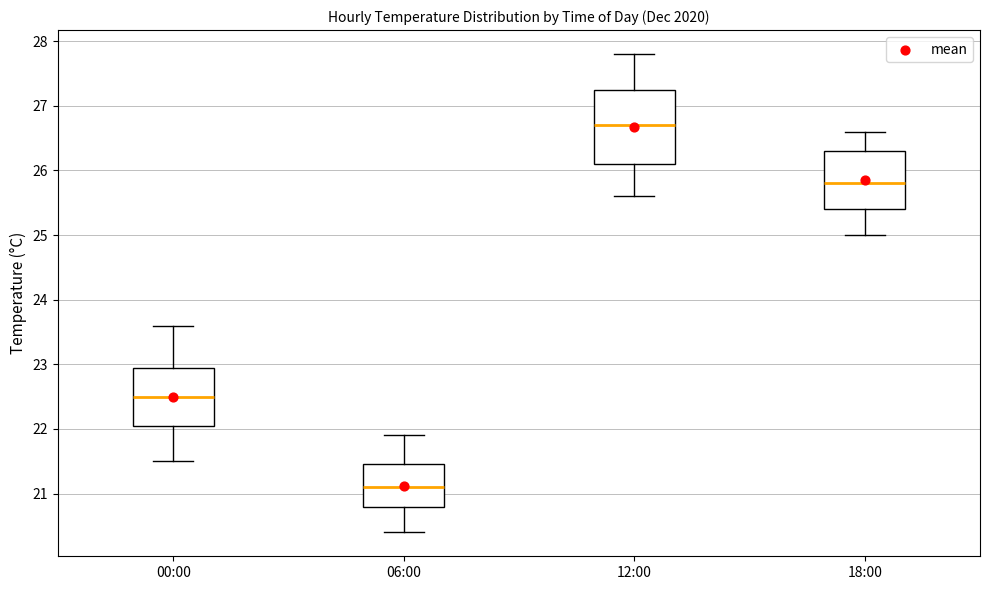

Reading left to right, read every box against the y-axis: the position of its median line, the range the box covers, and the ends of its whiskers. The values are not printed on the chart, so give them approximately, as read against the axis.

00:00: median 22.5, box 22.1 to 23.0, whiskers 21.5 to 23.6
06:00: median 21.1, box 20.8 to 21.5, whiskers 20.4 to 21.9
12:00: median 26.7, box 26.1 to 27.3, whiskers 25.6 to 27.8
18:00: median 25.8, box 25.4 to 26.3, whiskers 25.0 to 26.6